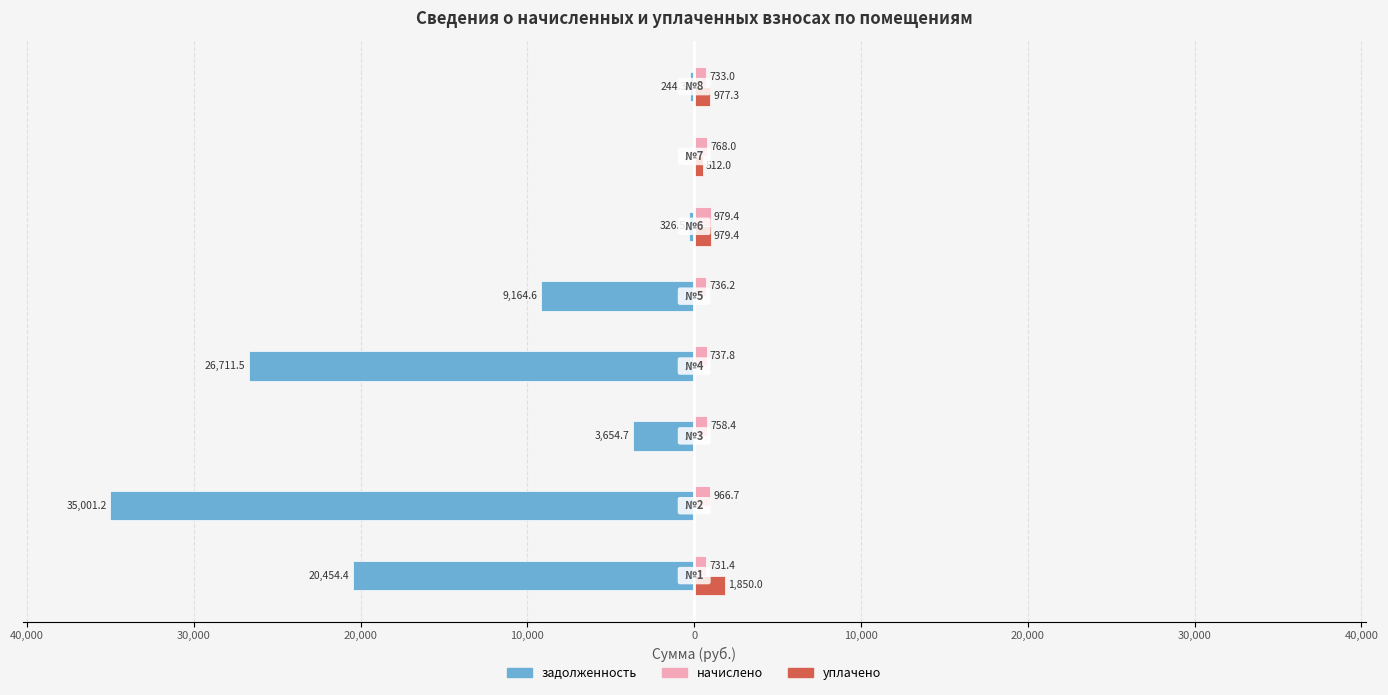

Count the number of data series in this chart.

3